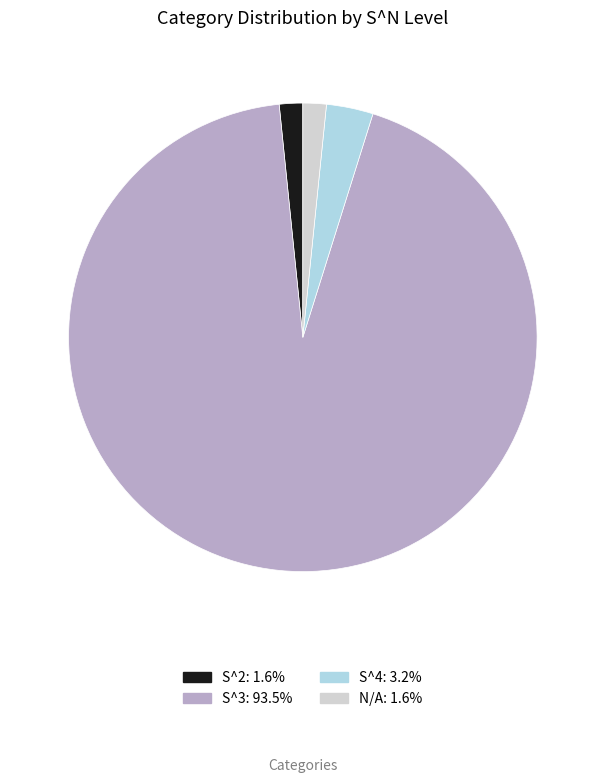

Count the number of slices in the pie.

4